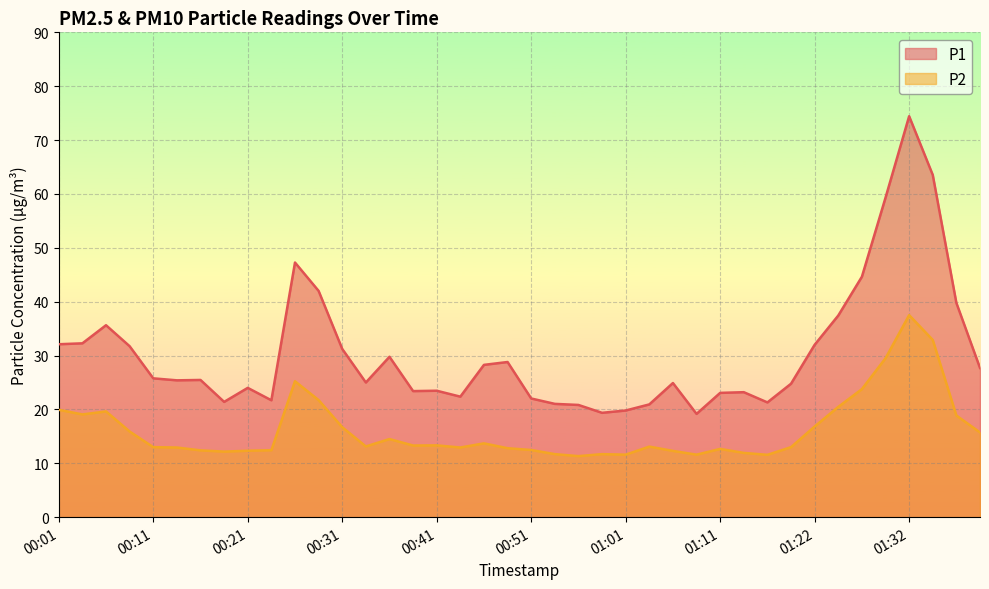

Reading left to right, extract all data points from this chart.

P1: 32.1	32.3	35.6	31.7	25.8	25.4	25.5	21.4	24.0	21.7	47.3	42.0	31.2	25.0	29.8	23.4	23.5	22.4	28.3	28.8	22.0	21.0	20.8	19.4	19.8	20.9	24.9	19.2	23.1	23.2	21.3	24.8	32.0	37.4	44.6	59.3	74.4	63.5	39.8	27.7
P2: 19.9	19.1	19.6	15.9	13.0	12.9	12.4	12.2	12.3	12.4	25.2	21.7	16.7	13.1	14.5	13.3	13.3	12.9	13.7	12.8	12.5	11.7	11.3	11.7	11.6	13.1	12.3	11.6	12.7	11.9	11.6	13.0	16.8	20.5	23.8	29.5	37.5	32.9	18.9	15.7